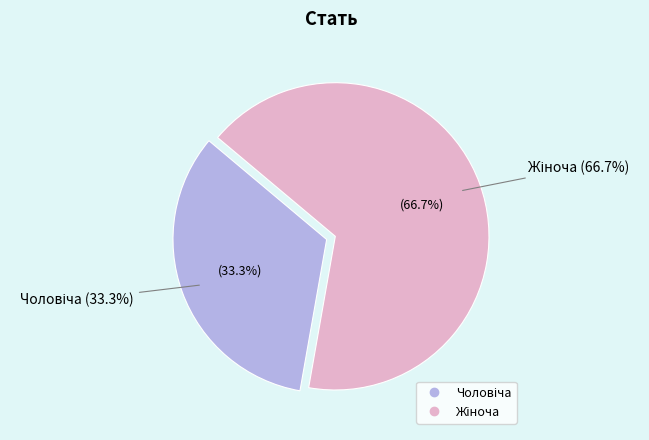

How many segments does this pie chart have?

2